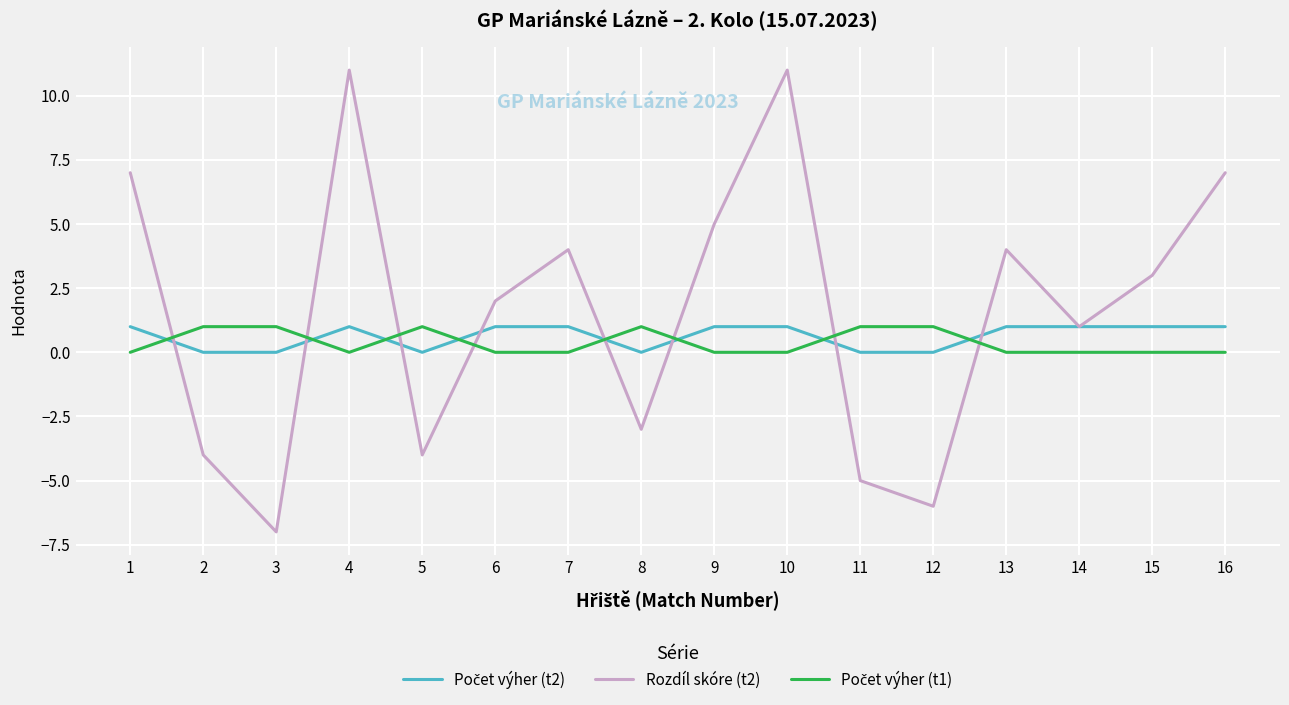

Does the chart display data point markers on the line(s)?

No